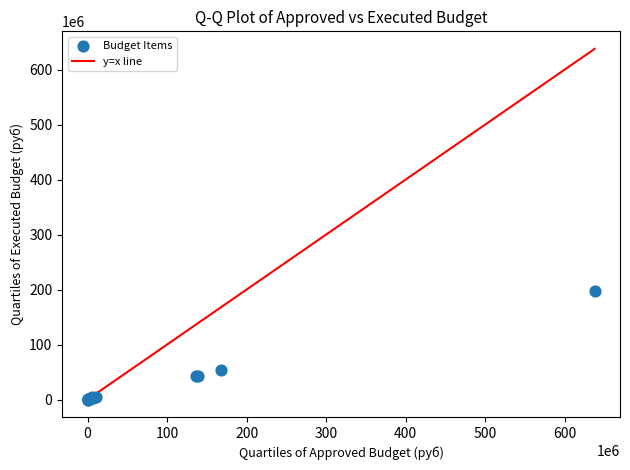

What Y value in the scatter plot is closest to 98555353?

52790812.9